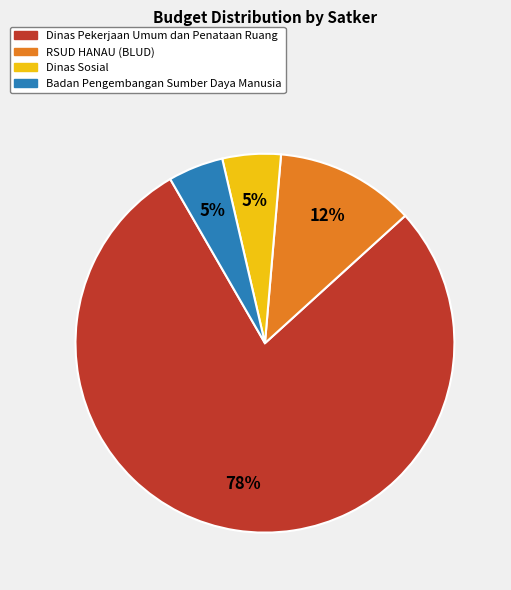

Does any single category account for the majority?

Yes